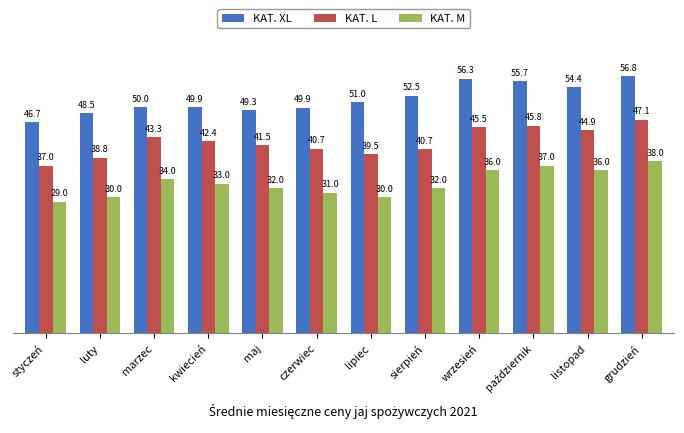

Rank the series by their average value, from lowest to highest.

KAT. M, KAT. L, KAT. XL